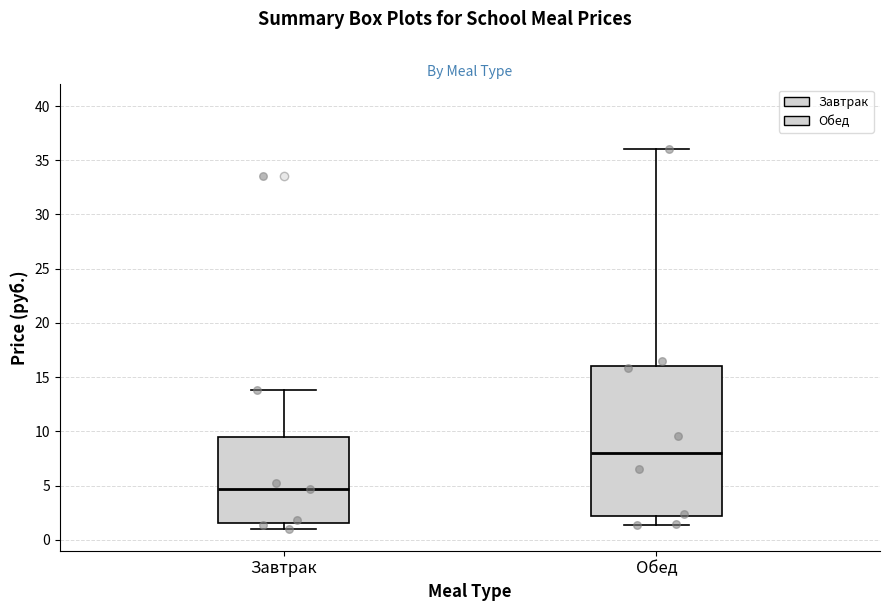

Which box is the tallest, from its lower edge to its upper edge?

Обед